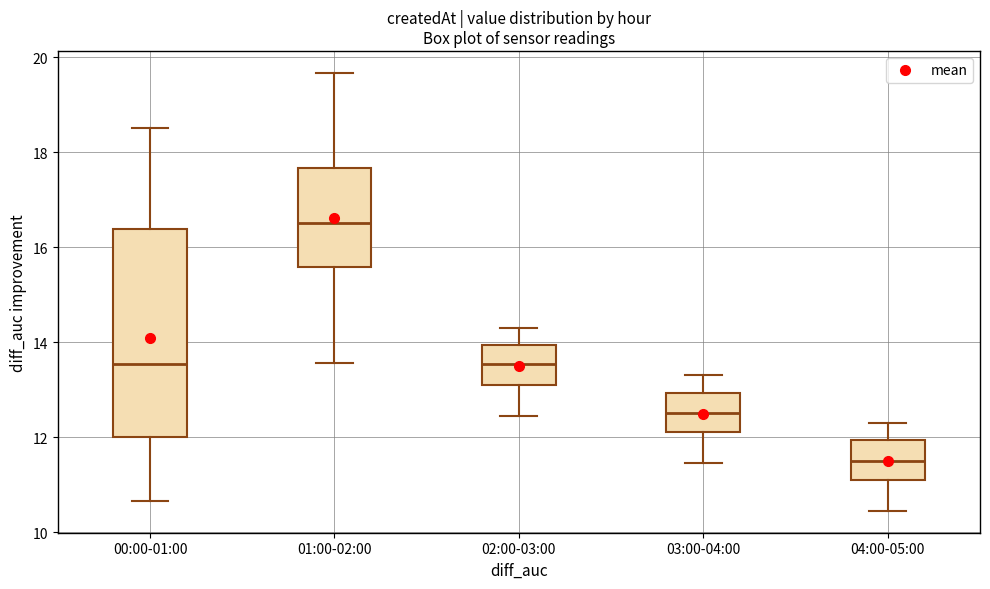

Which box has the highest median line?

01:00-02:00